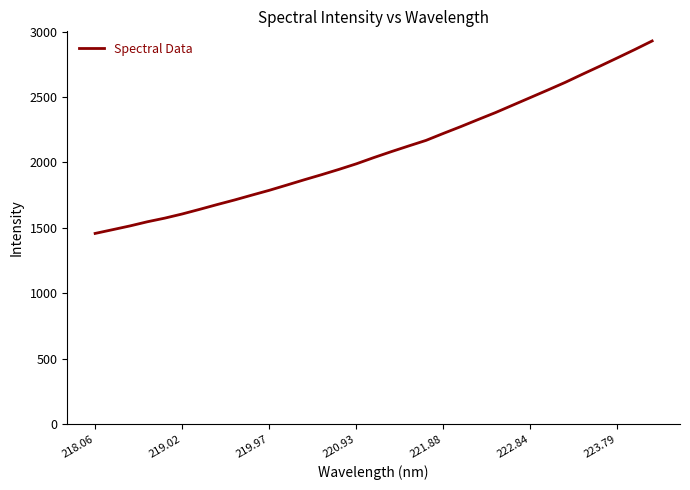

What is the difference between the maximum and minimum values?

1470.9